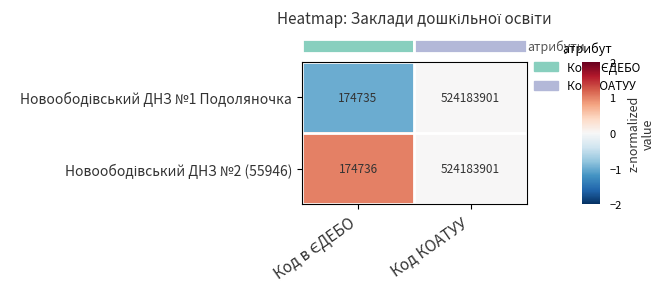

At which category is the sum across all series the highest?

Код КОАТУУ